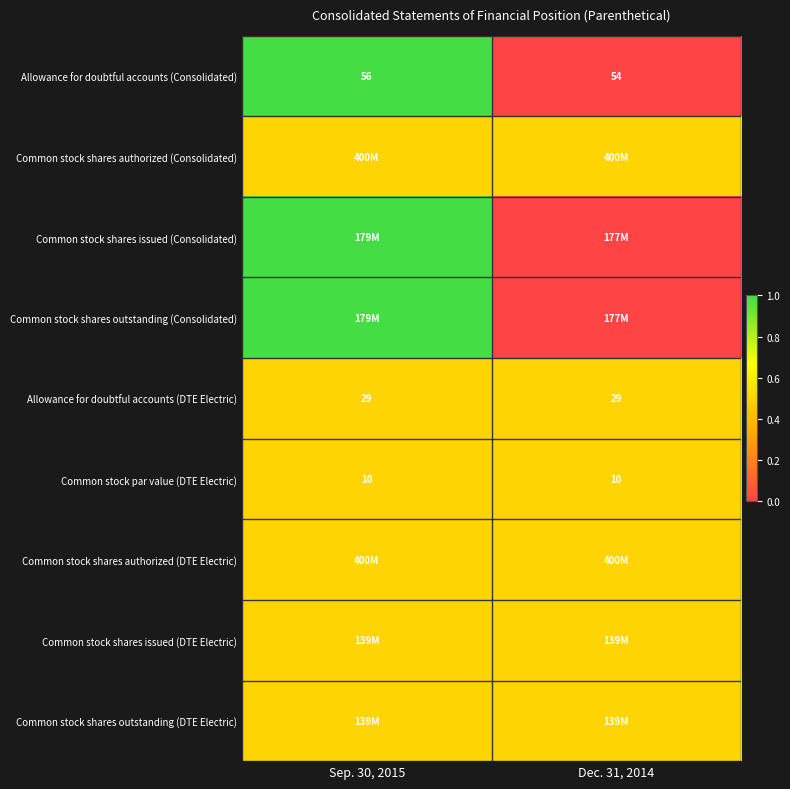

Is it true that Allowance for doubtful accounts (Consolidated) equals 54.0 at Dec. 31, 2014?

True